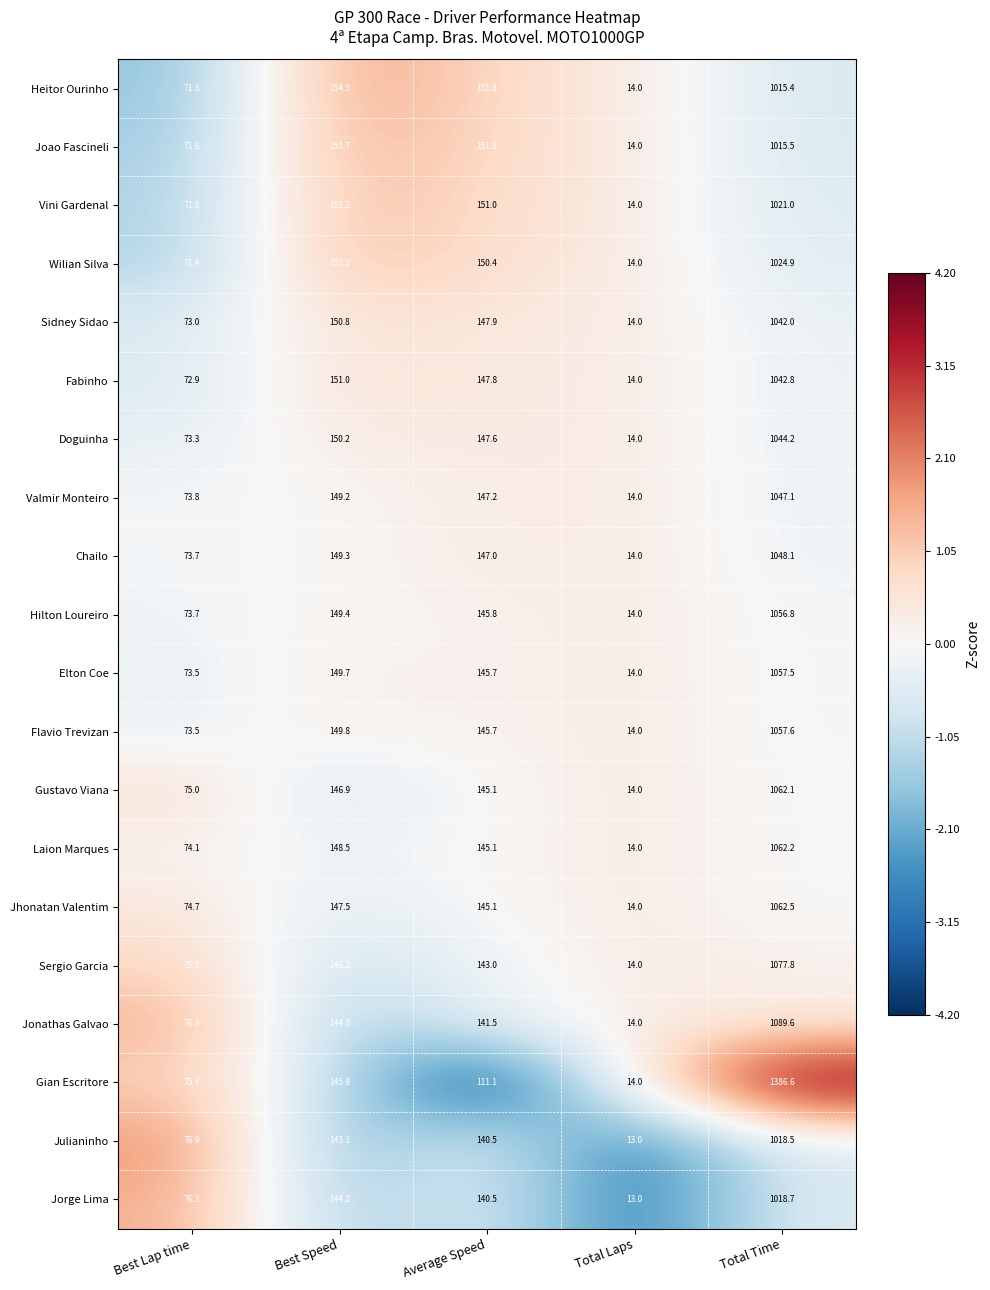

The Laion Marques series shows 74.1 at Best Lap time. True or false?

True